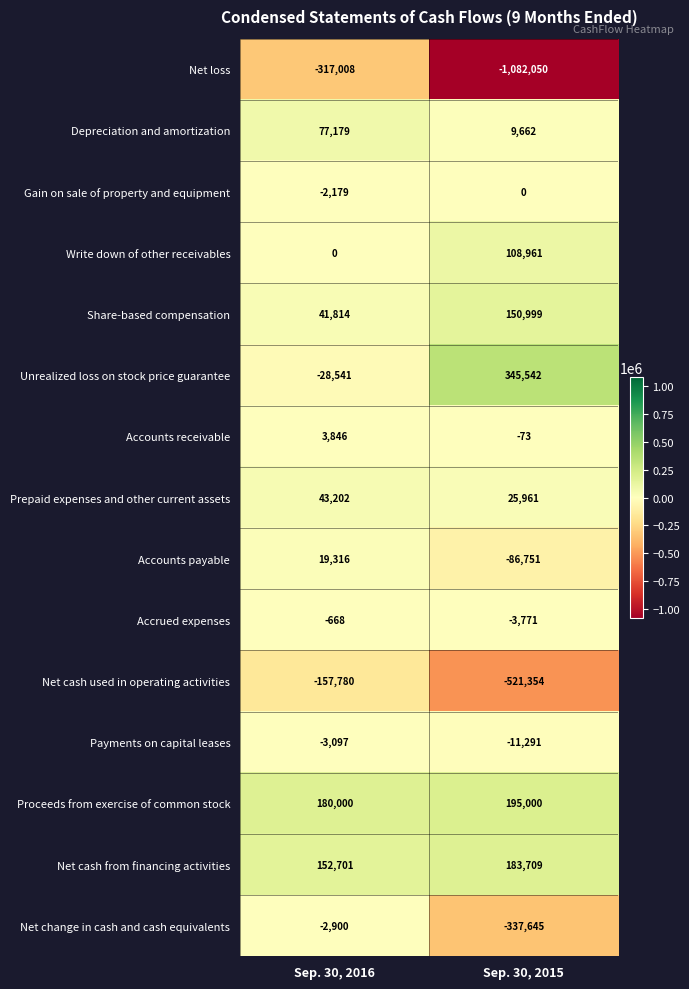

What is the greatest value displayed?

345542